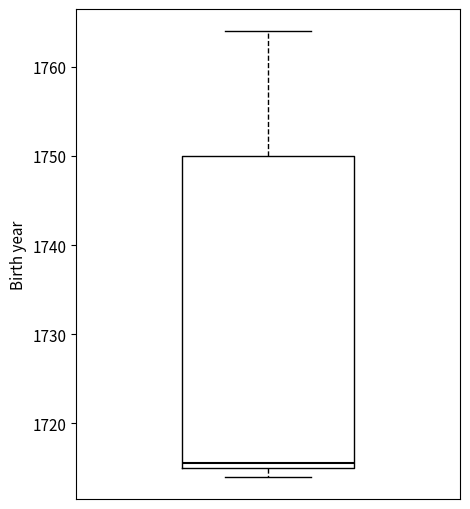

Where does the upper whisker of the box end on the y-axis? The values are not printed on the chart, so give them approximately, as read against the axis.

1764